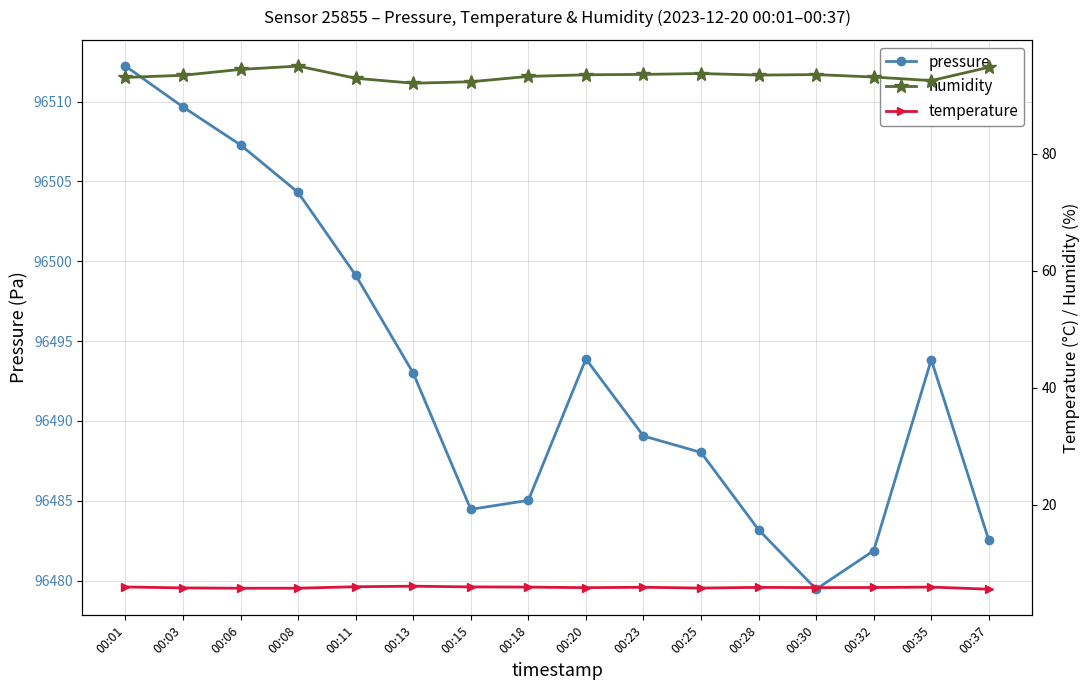

Which category has the lowest value across all series?

00:37